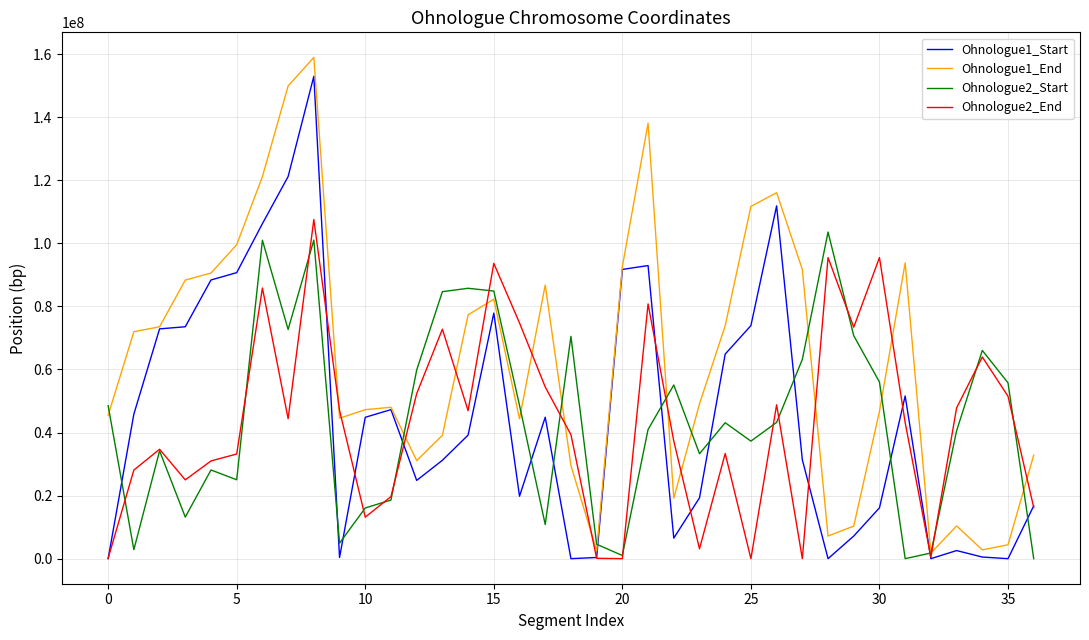

Does the chart display data point markers on the line(s)?

No